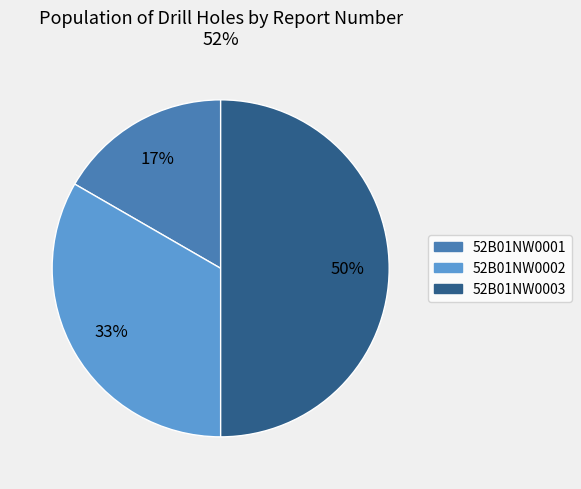

What is the ratio of the value at 52B01NW0001 to the value at 52B01NW0002?

0.5